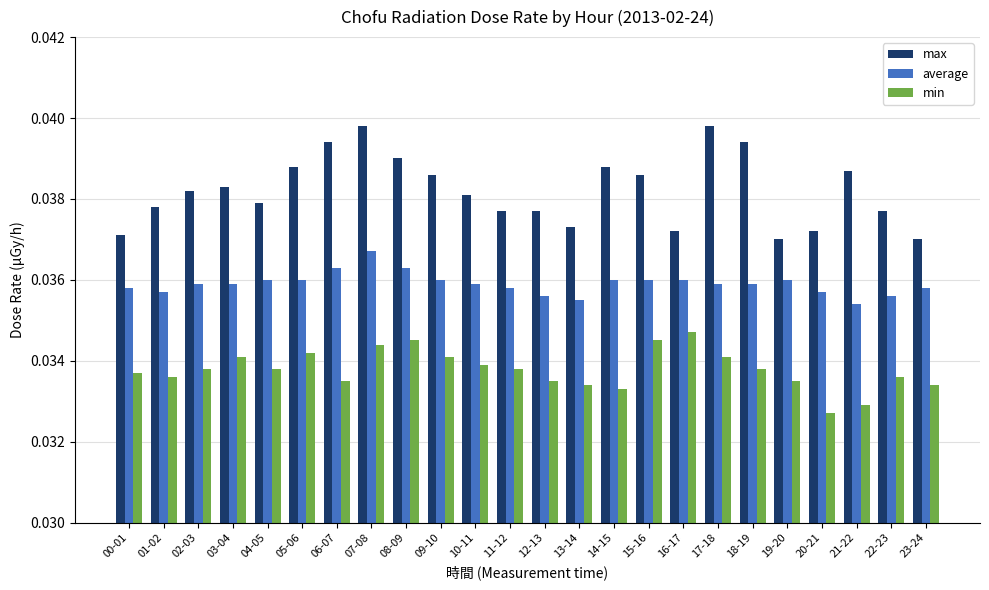

What is the sum of the max values at 16-17 and 10-11?

0.1